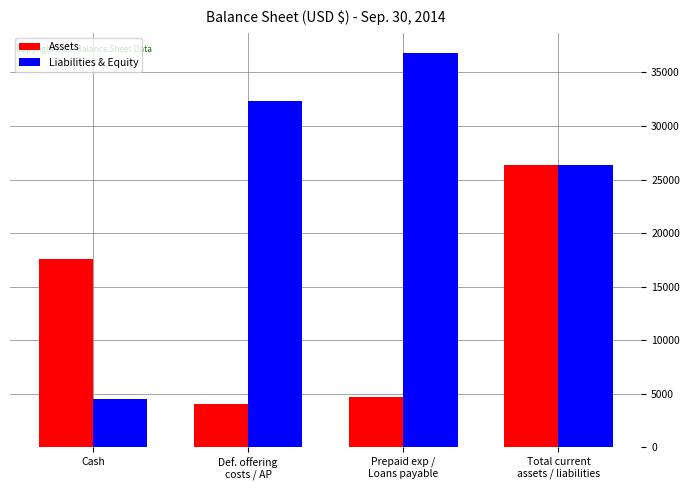

How many distinct data groups are displayed?

2